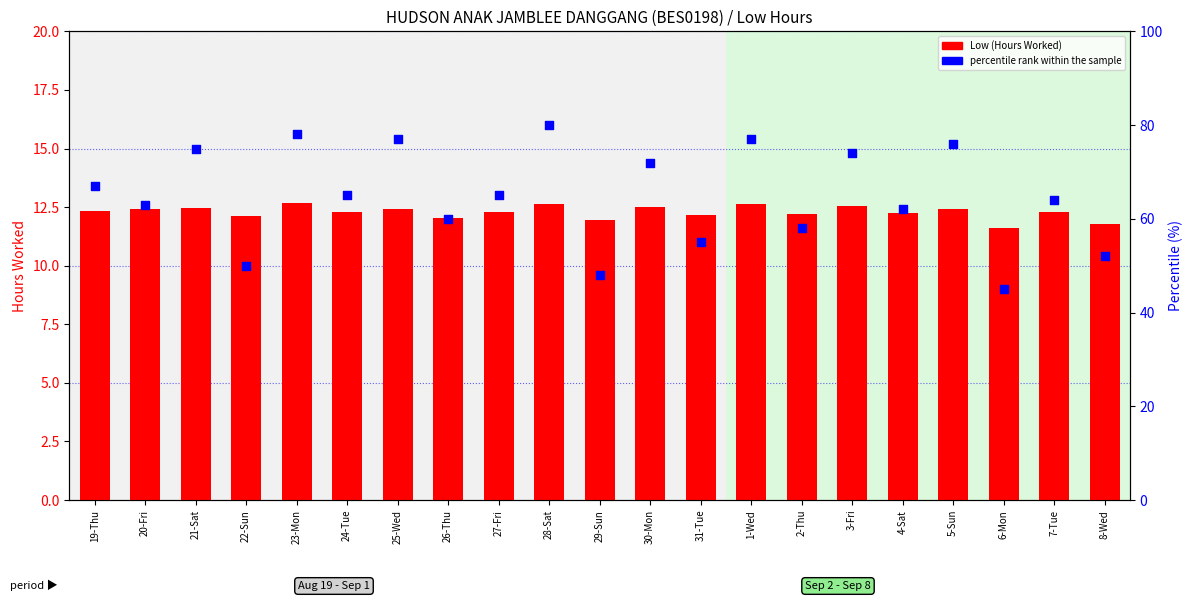

Which series reaches the minimum Y coordinate?

Low (Hours Worked)